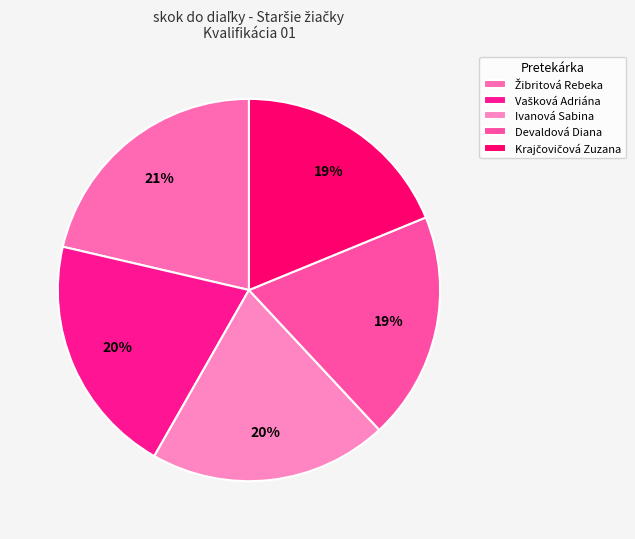

How much of the chart is everything except Krajčovičová Zuzana?

81.2%